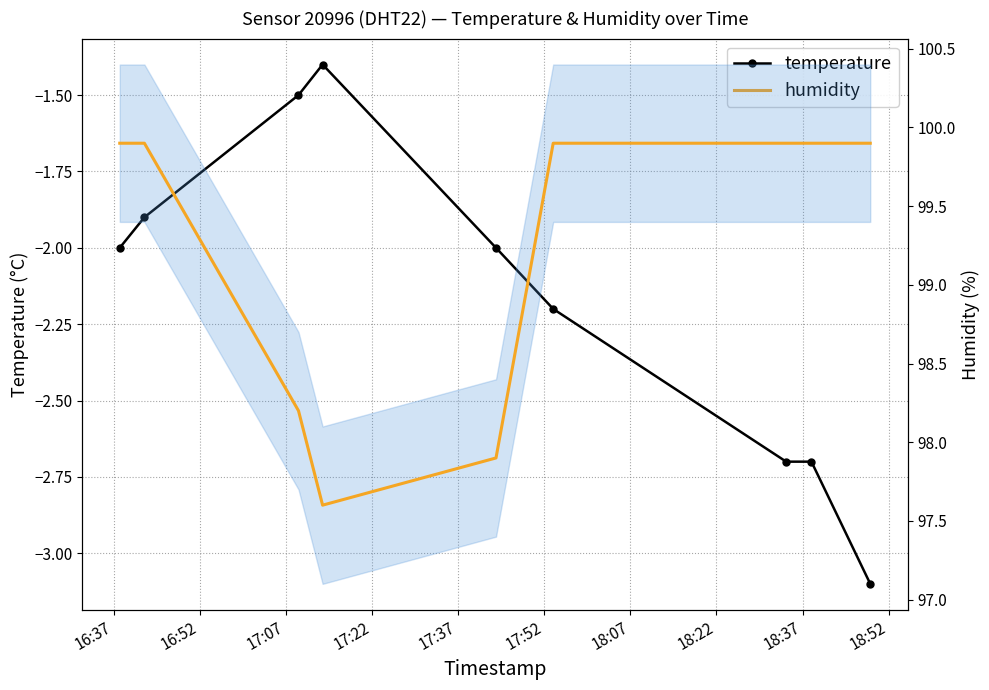

The temperature series shows -0.9 at 18:22. True or false?

False